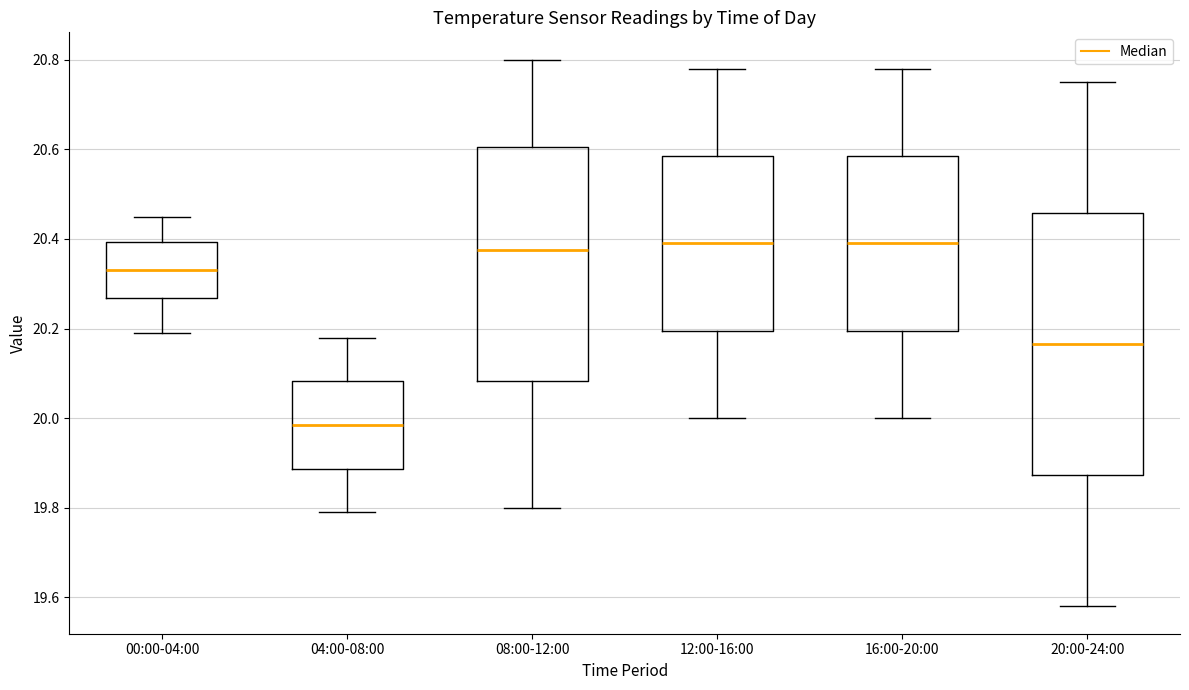

Reading left to right, transcribe this box plot: for each box, give where its median line is, the range the box spans, and where its two whiskers end, as read against the y-axis. The values are not printed on the chart, so give them approximately, as read against the axis.

00:00-04:00: median 20.34, box 20.26 to 20.40, whiskers 20.20 to 20.46
04:00-08:00: median 19.98, box 19.88 to 20.08, whiskers 19.80 to 20.18
08:00-12:00: median 20.38, box 20.08 to 20.60, whiskers 19.80 to 20.80
12:00-16:00: median 20.40, box 20.20 to 20.58, whiskers 20.00 to 20.78
16:00-20:00: median 20.40, box 20.20 to 20.58, whiskers 20.00 to 20.78
20:00-24:00: median 20.16, box 19.88 to 20.46, whiskers 19.58 to 20.76